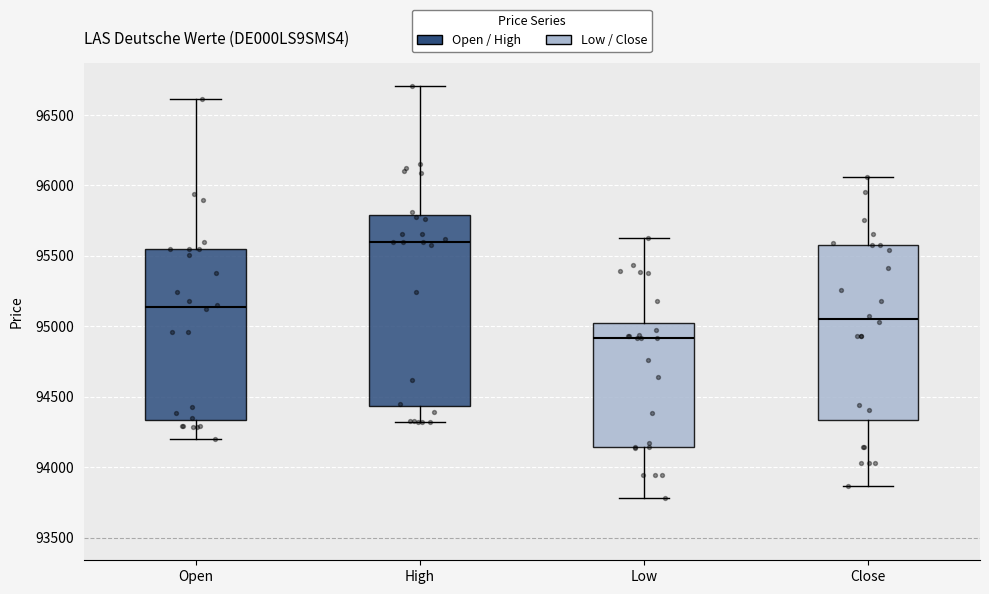

Reading left to right, transcribe this box plot: for each box, give where its median line is, the range the box spans, and where its two whiskers end, as read against the y-axis. The values are not printed on the chart, so give them approximately, as read against the axis.

Open: median 95150, box 94350 to 95550, whiskers 94200 to 96600
High: median 95600, box 94450 to 95800, whiskers 94300 to 96700
Low: median 94900, box 94150 to 95050, whiskers 93800 to 95650
Close: median 95050, box 94350 to 95600, whiskers 93850 to 96050